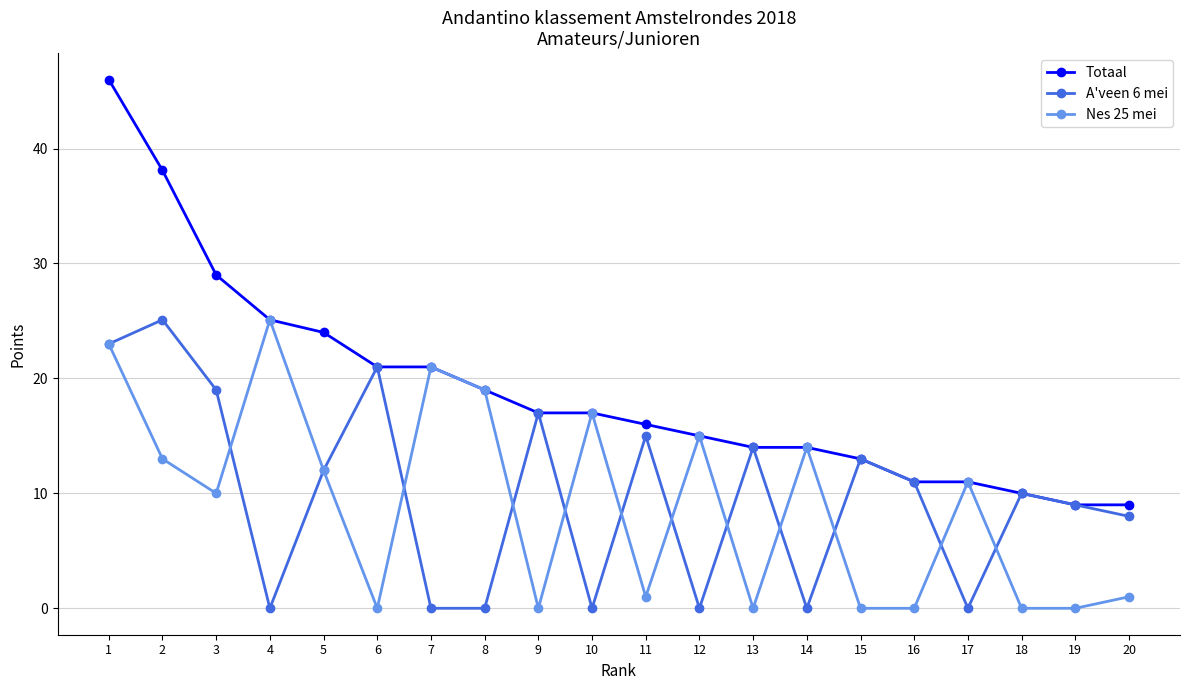

True or false: Nes 25 mei and A'veen 6 mei cross at least once.

True